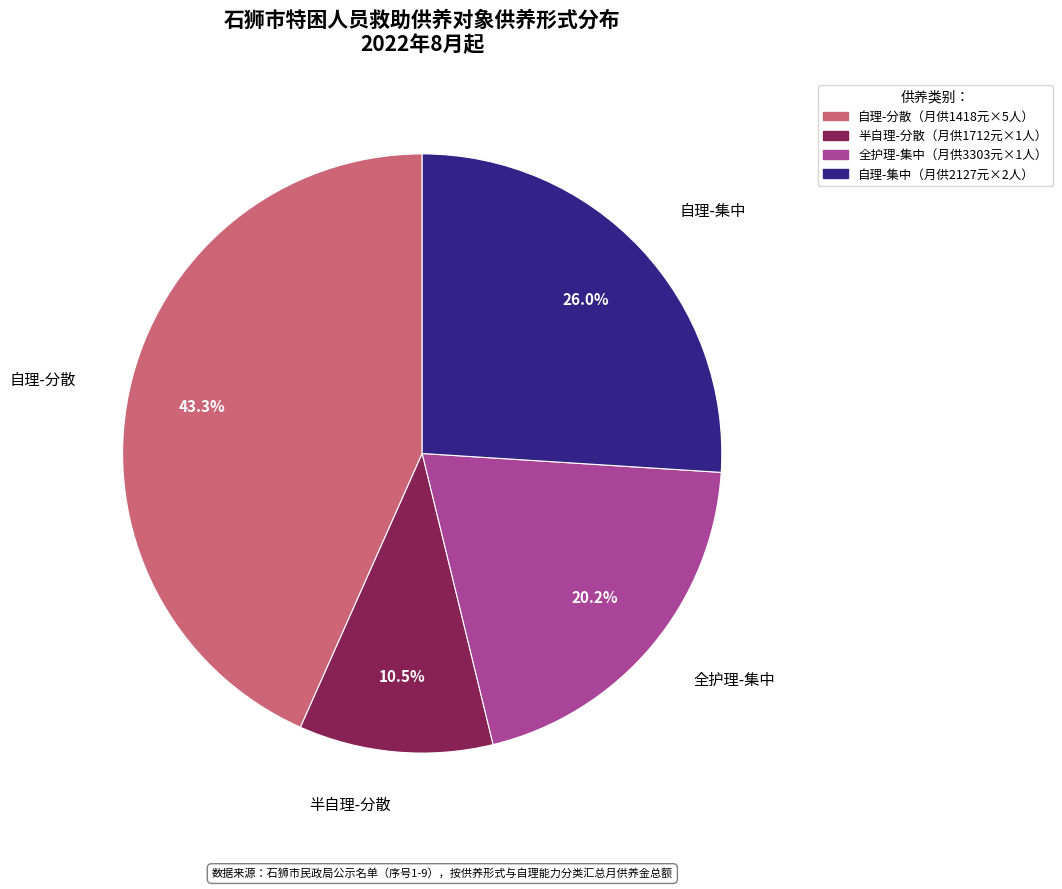

Does any single category account for the majority?

No